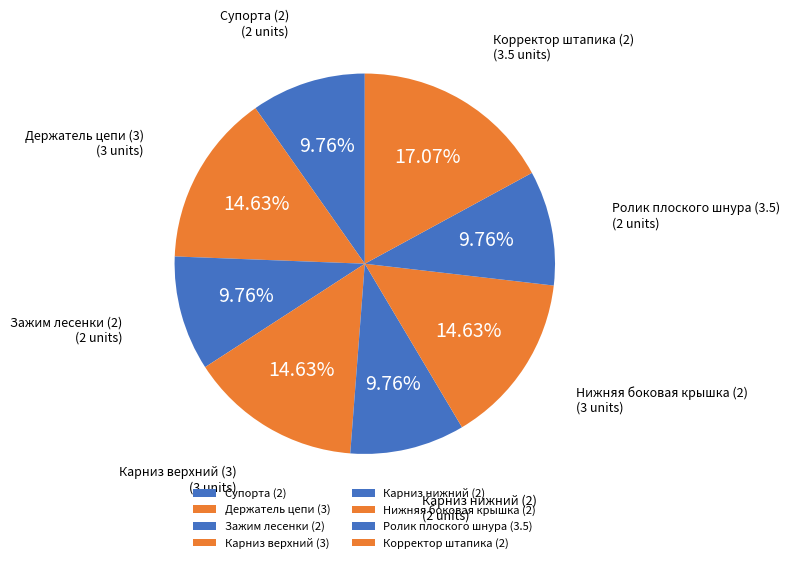

Is the sum of Карниз нижний (2) and Ролик плоского шнура (3.5) greater than half?

No